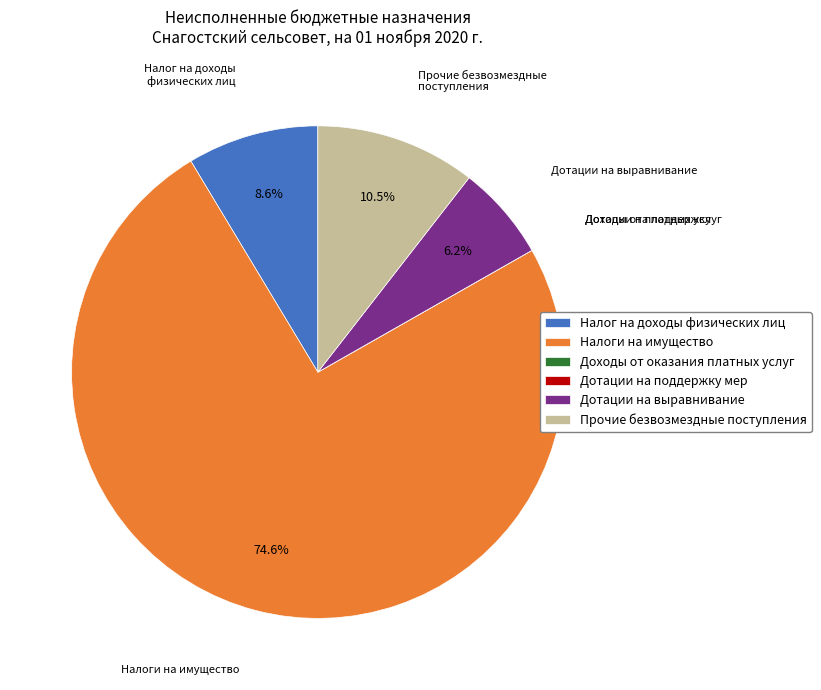

Is it true that Налоги на имущество is 69% of the pie?

False